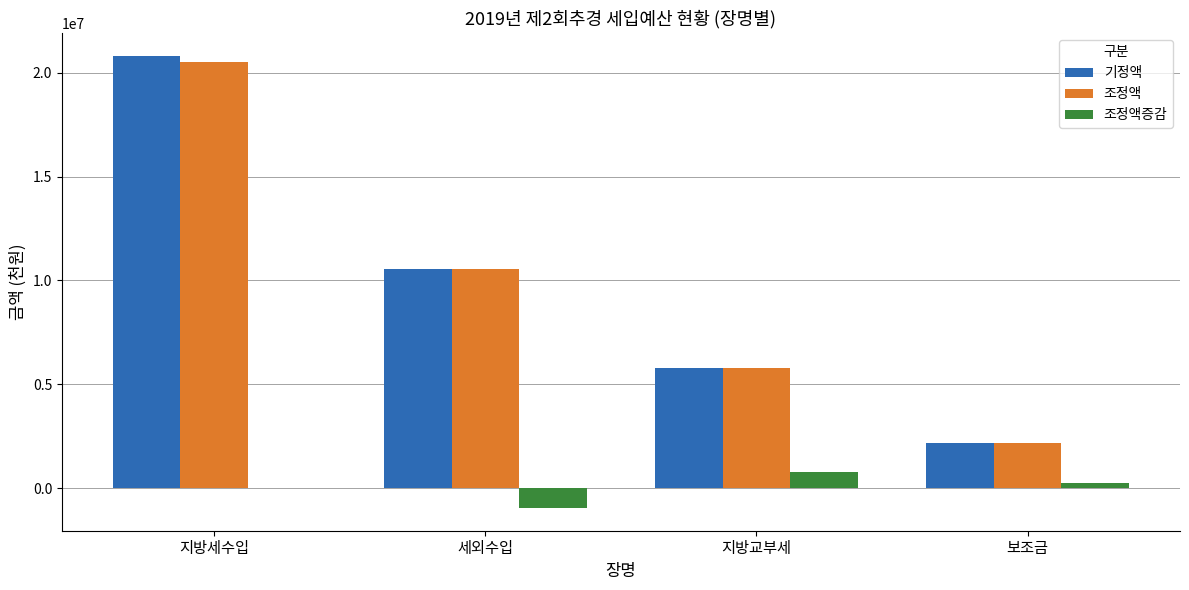

Which series changed the most between 지방세수입 and 지방교부세?

기정액